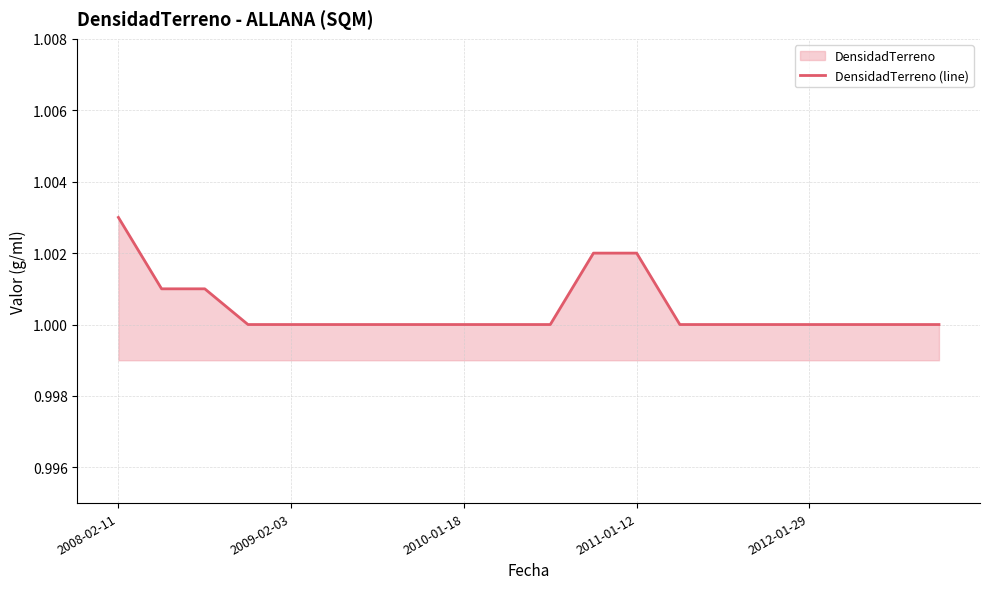

What is the minimum value shown in the chart?

1.0